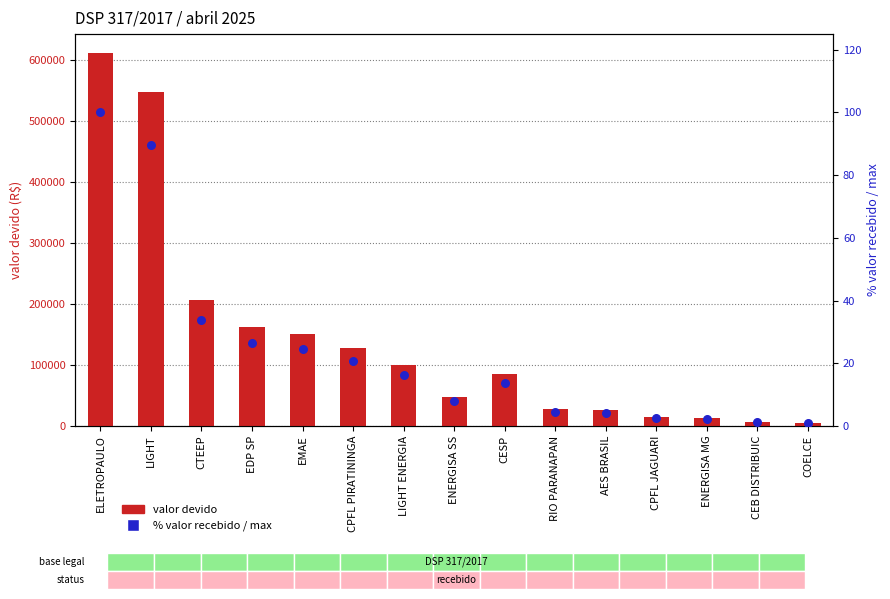

What are all the series names shown in the legend?

valor devido, % valor recebido / max